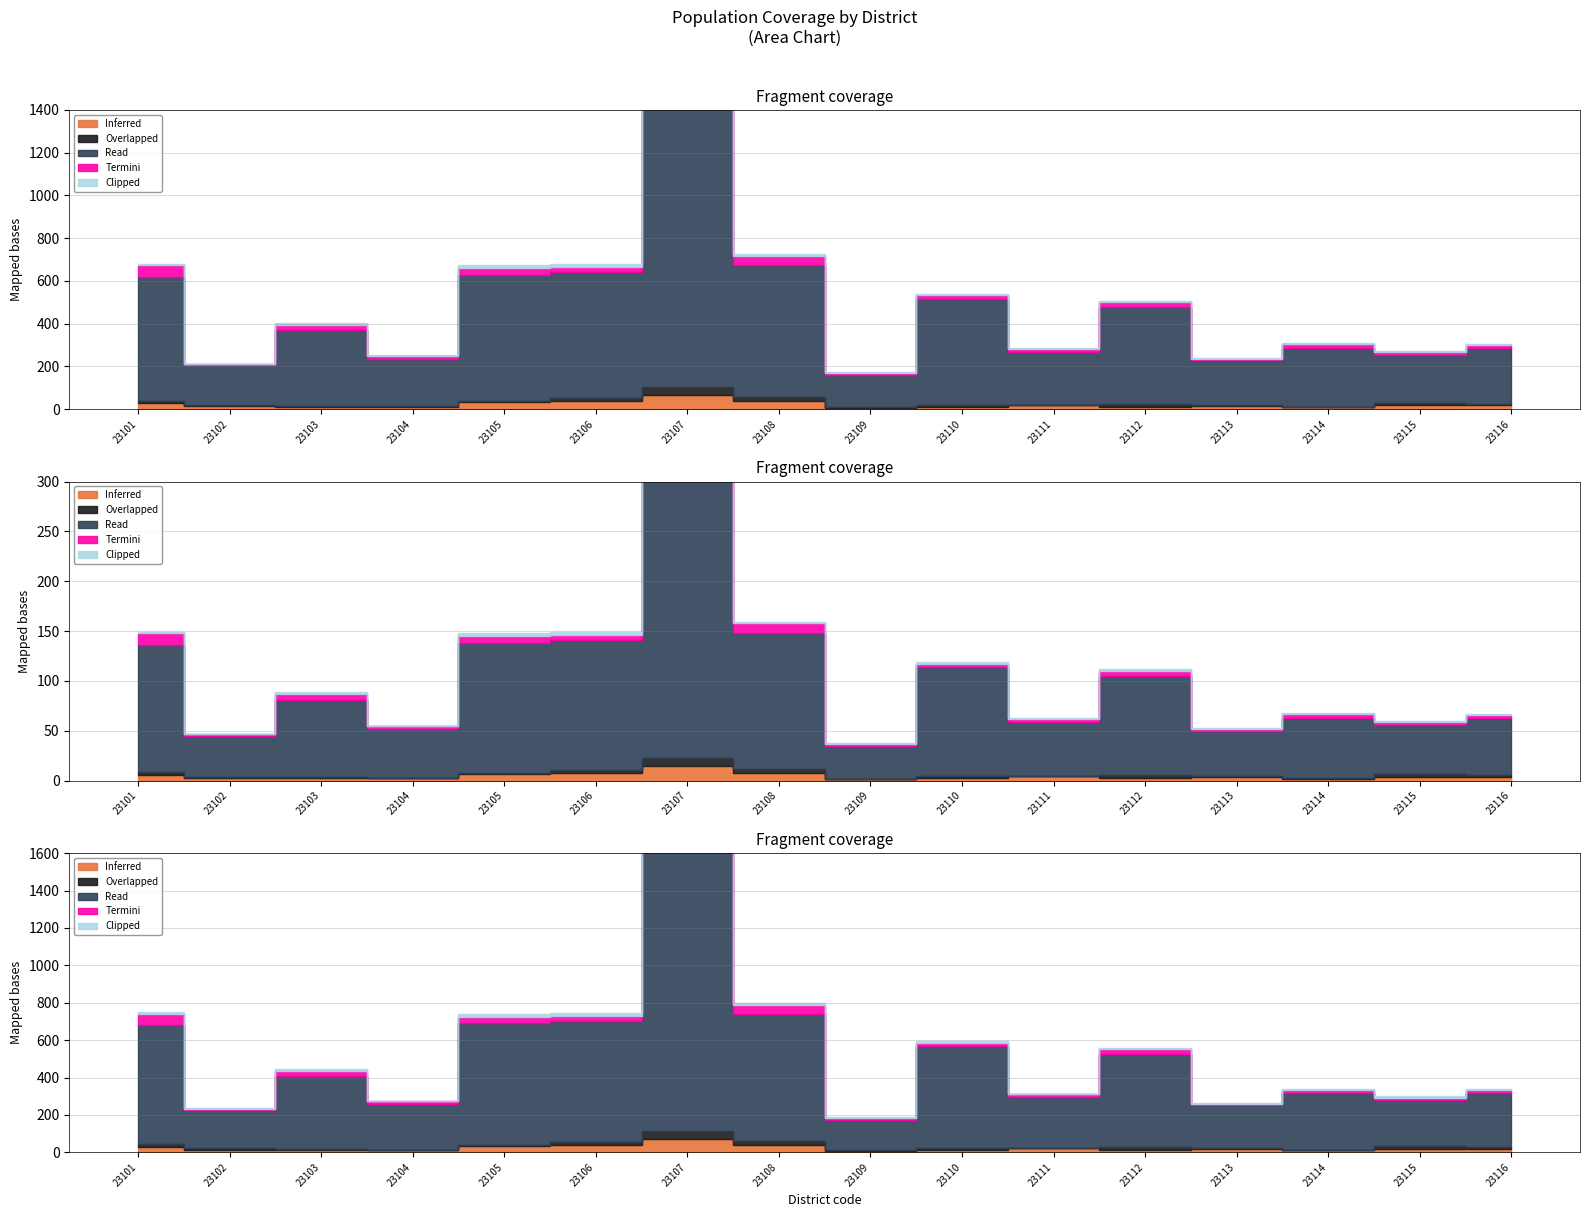

Rank the categories by Overlapped value from lowest to highest.

23111, 23114, 23104, 23109, 23103, 23105, 23113, 23102, 23116, 23110, 23101, 23115, 23106, 23112, 23108, 23107